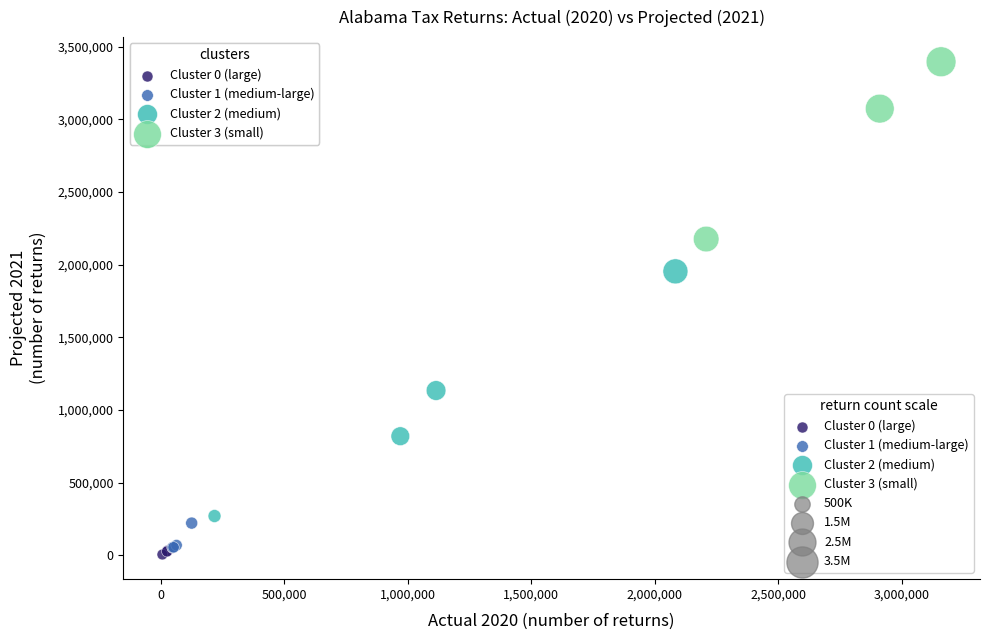

Which series reaches the maximum Y coordinate?

Cluster 3 (small)